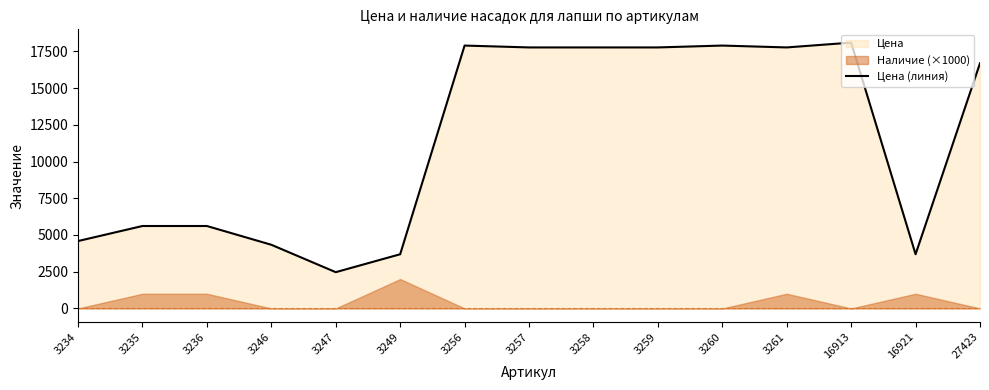

At which label does the data first exceed 16694?

3256